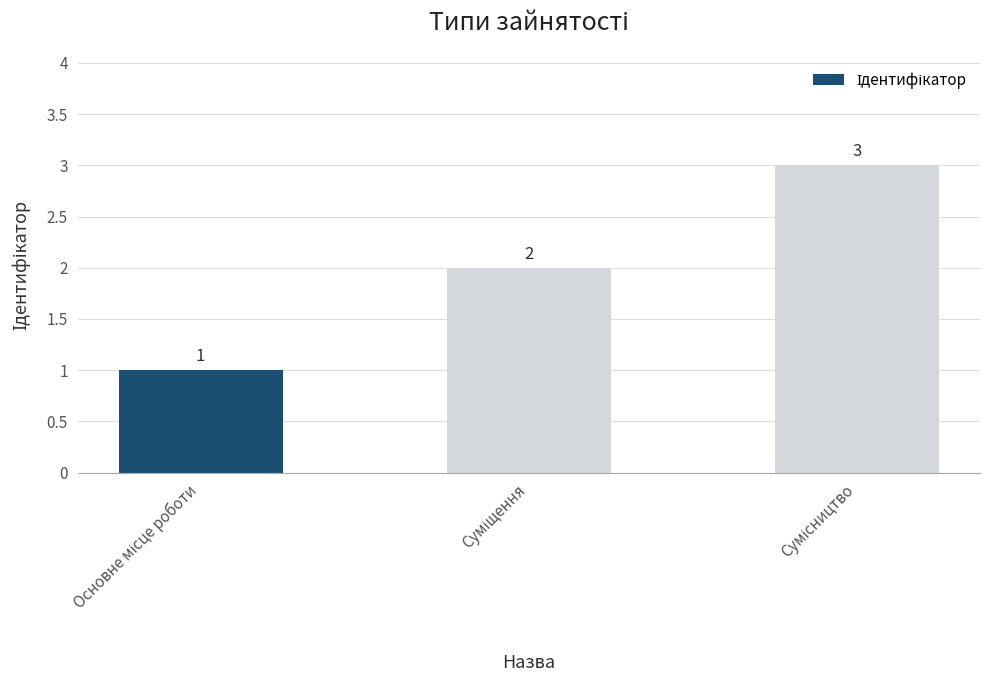

What is the sum of all values?

6